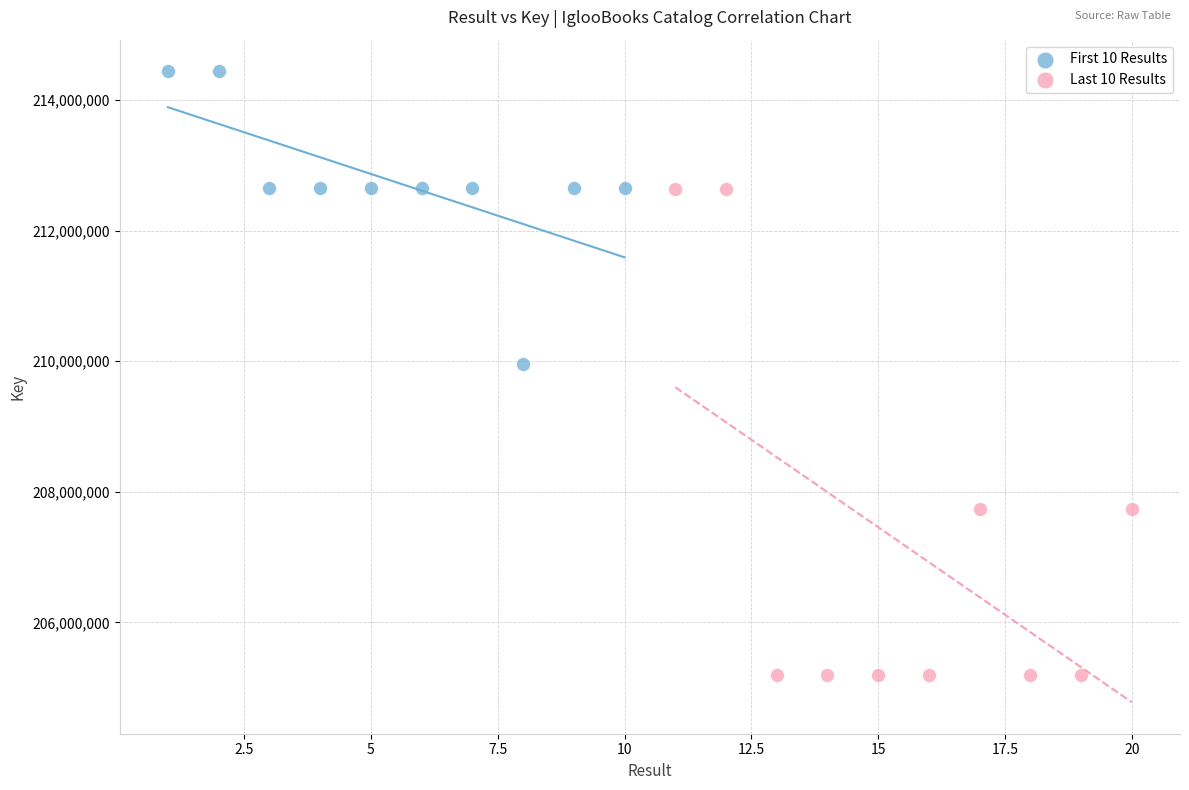

Which series contains the lowest Y value?

Last 10 Results